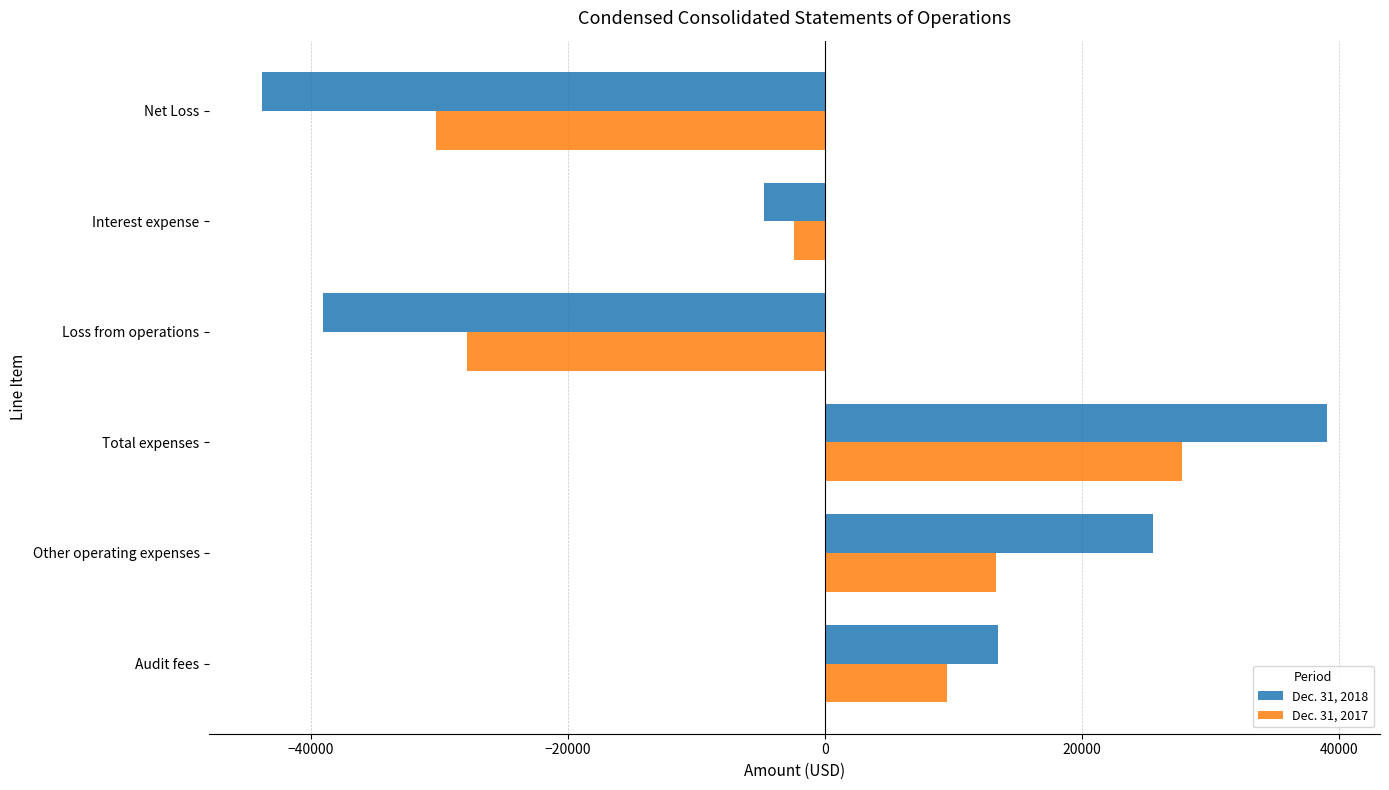

Is it true that Dec. 31, 2017 equals 9500 at Audit fees?

True